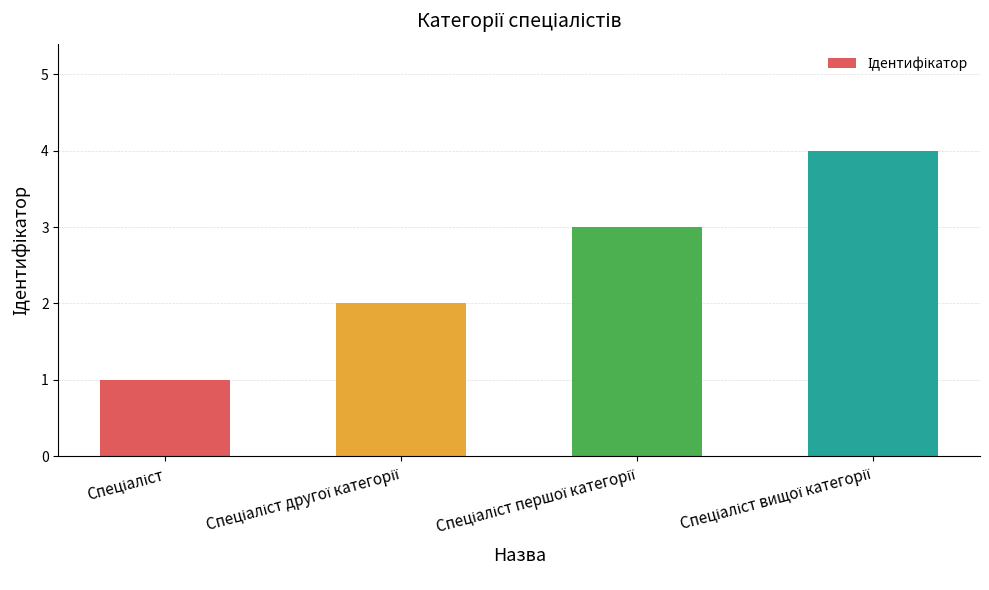

What is the sum of all values?

10